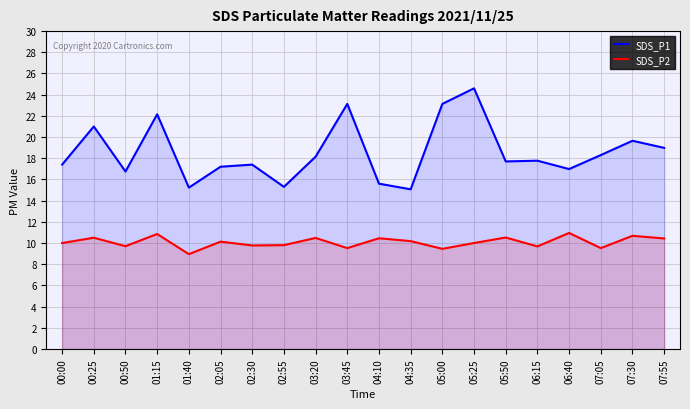

The SDS_P2 series shows 6.1 at 01:15. True or false?

False